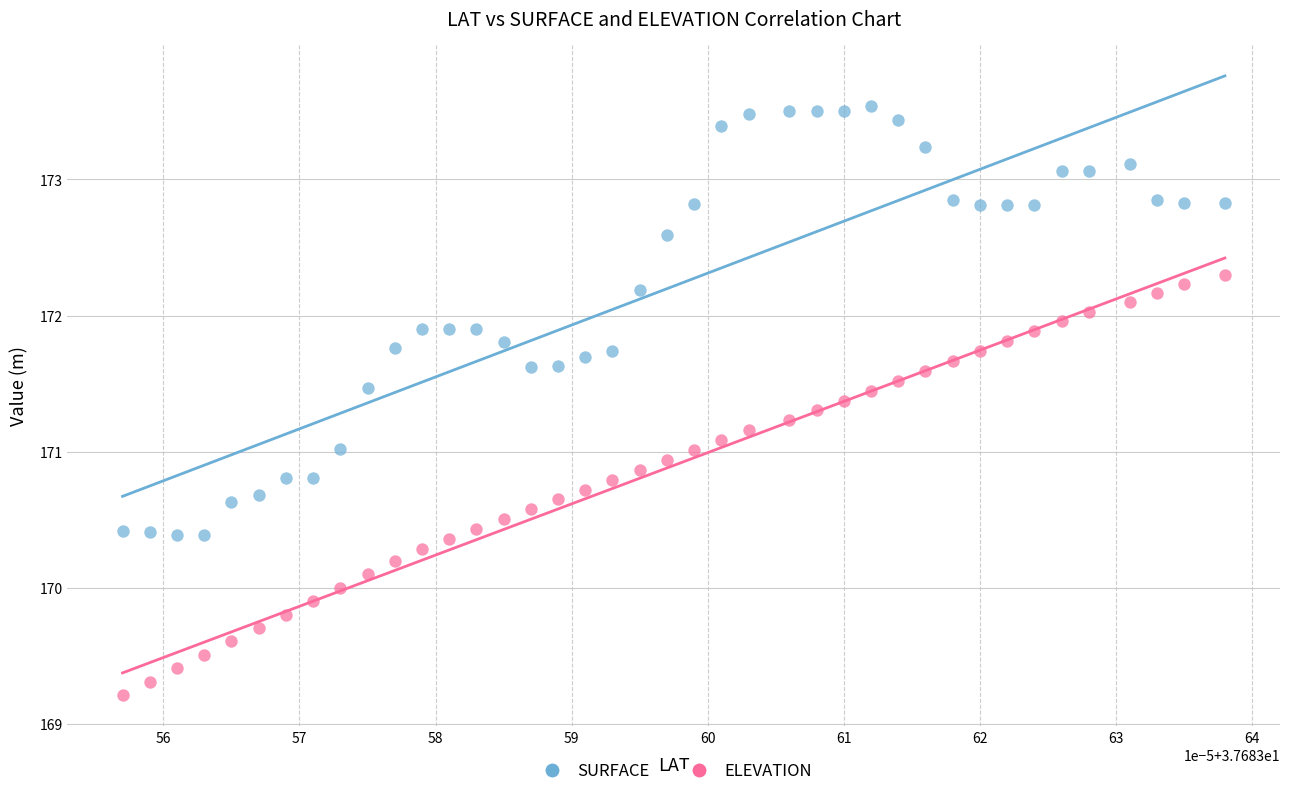

Which series has the largest Y range (max minus min)?

SURFACE